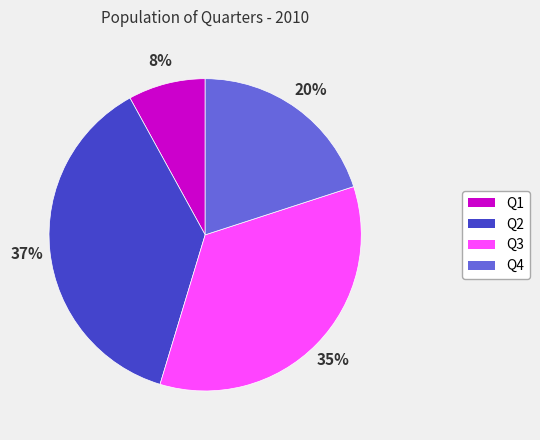

Which slice is the smallest?

Q1